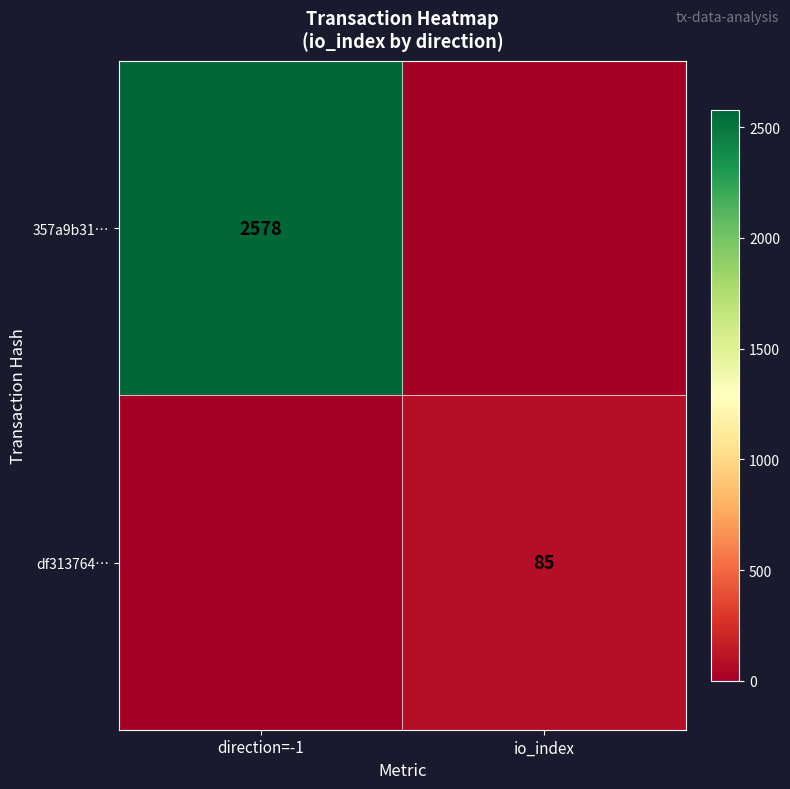

Is the value of df313764… at io_index greater than the value of 357a9b31… at direction=-1?

No